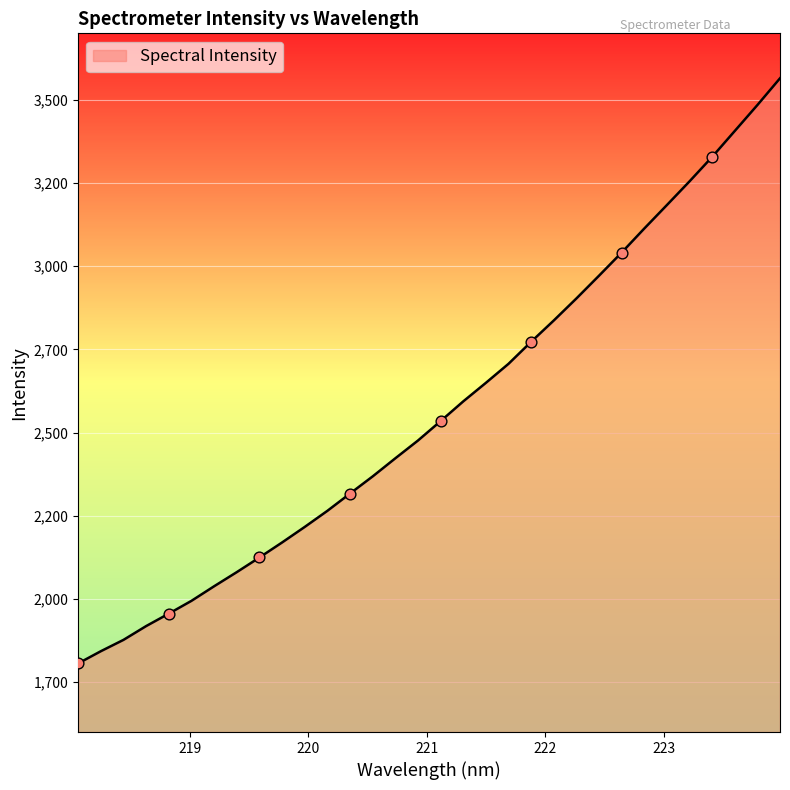

Does the chart have visible grid lines?

Yes